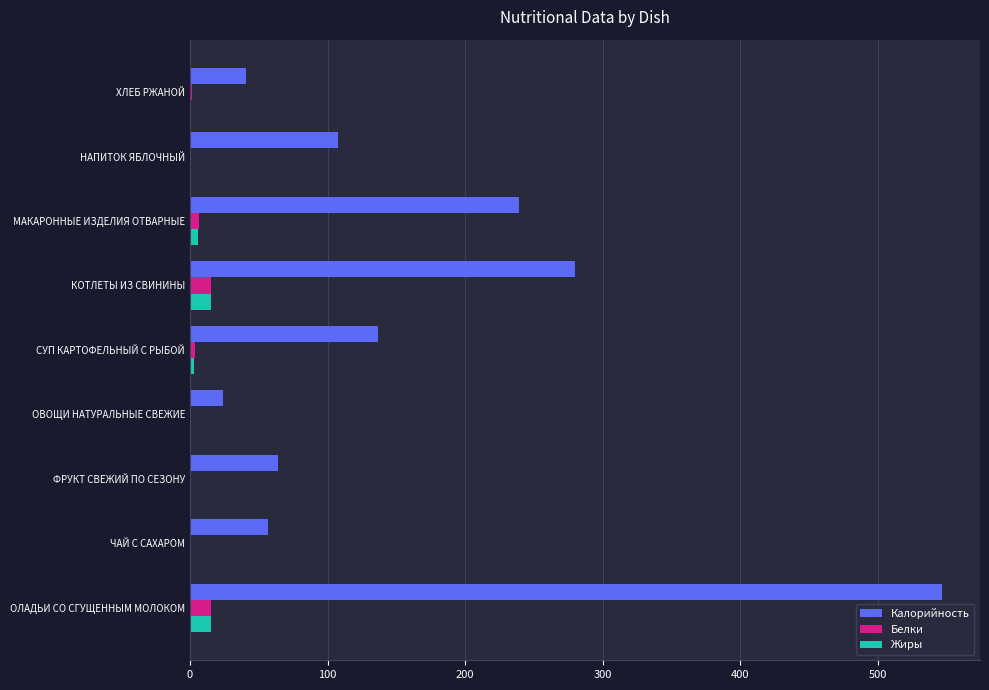

Is it true that Калорийность equals 137.0 at СУП КАРТОФЕЛЬНЫЙ С РЫБОЙ?

True